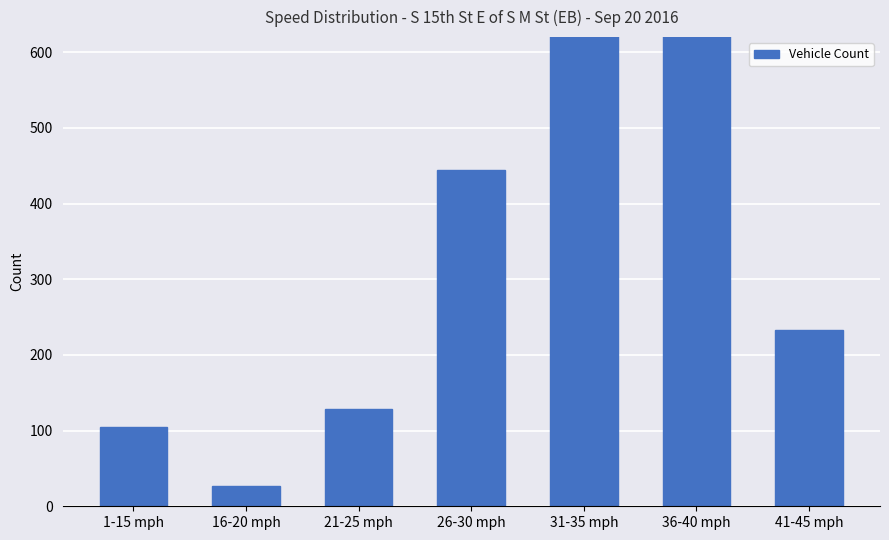

The chart shows a value of 129 at 21-25 mph. True or false?

True